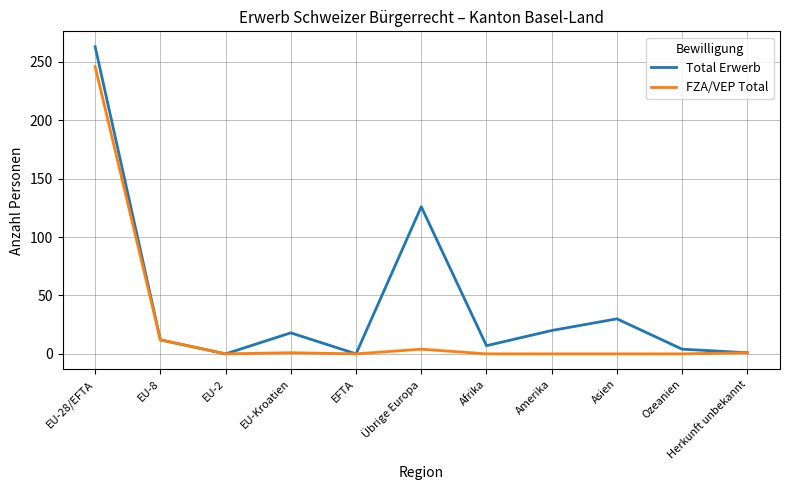

Between EFTA and Asien, which series saw the biggest shift?

Total Erwerb